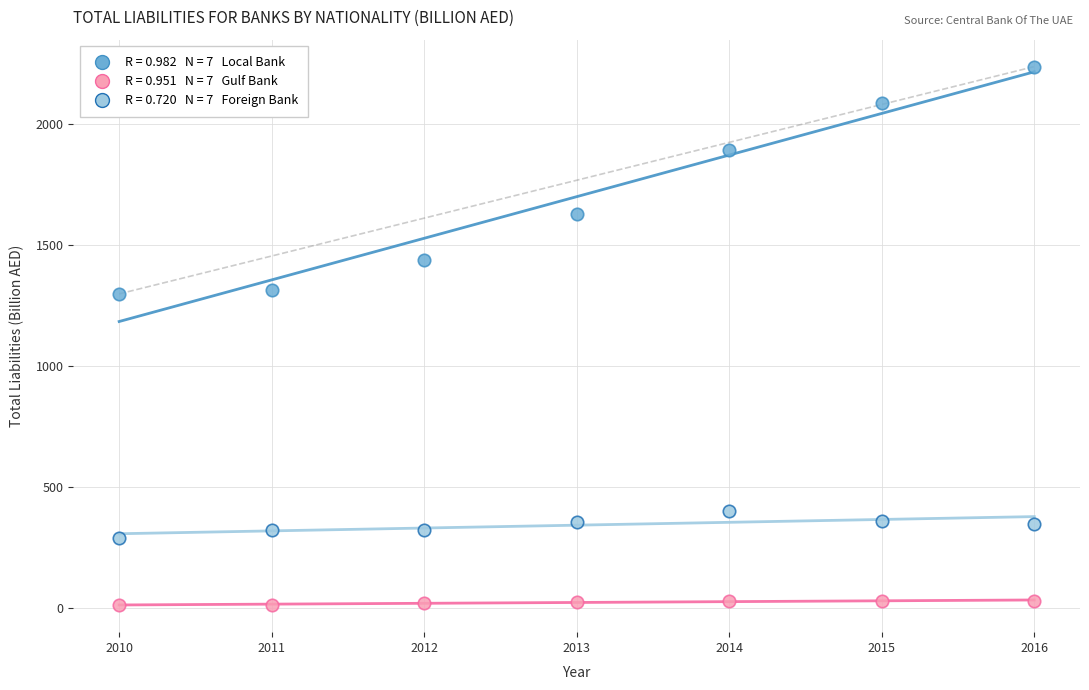

Across all data points, what is the range of Y values (max minus min)?

2227.8